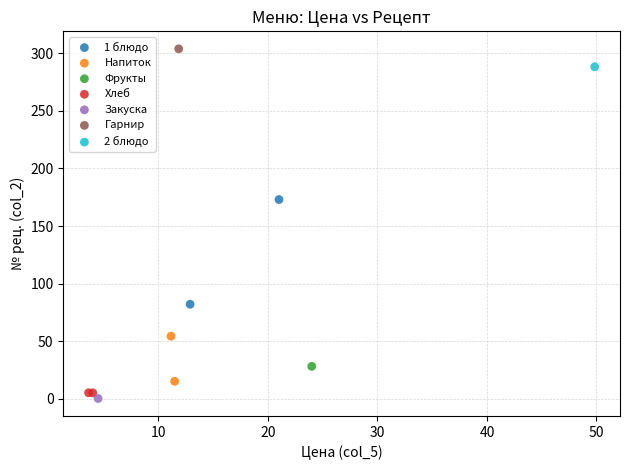

What are all the series names shown in the legend?

1 блюдо, Напиток, Фрукты, Хлеб, Закуска, Гарнир, 2 блюдо